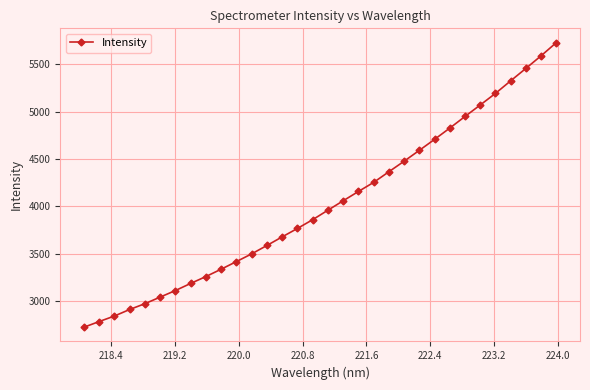

What is the difference between the second highest and second lowest values?

2800.5